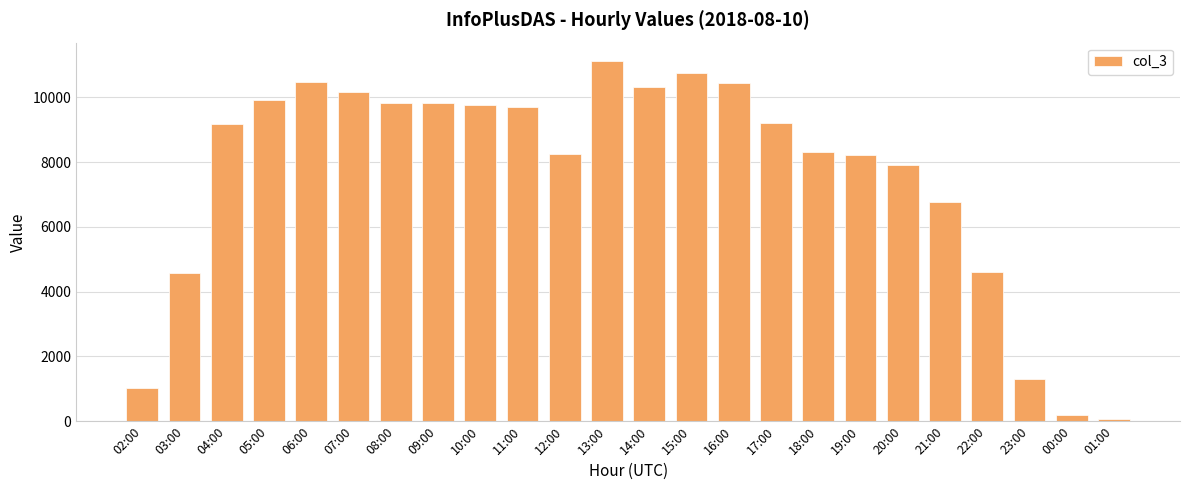

What is the sum of the values at 12:00 and 00:00?

8423